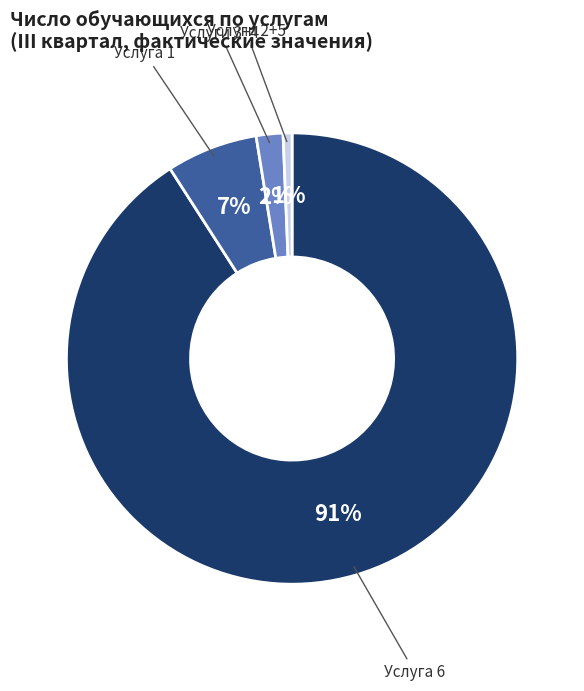

To the nearest percent, what is the average slice percentage?

25%